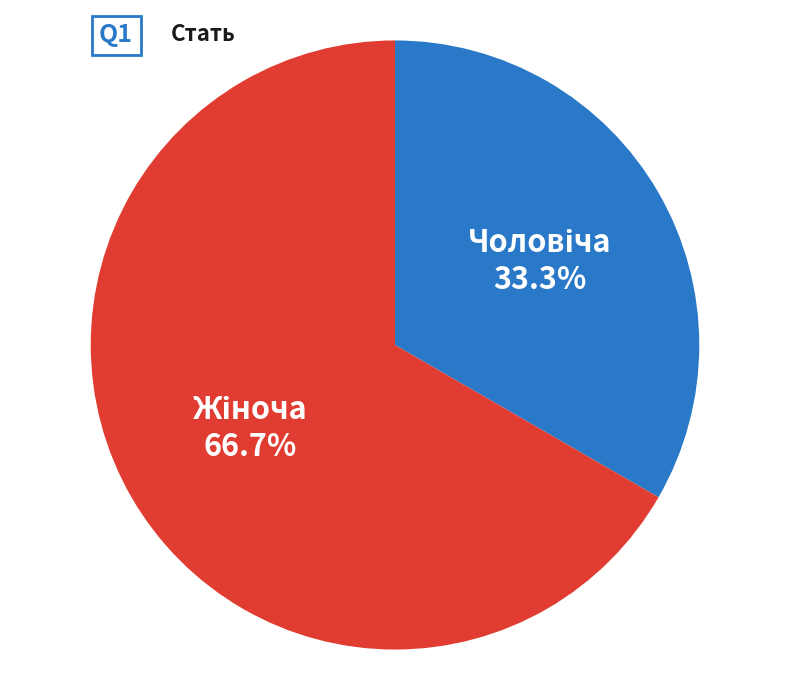

Is there any slice that represents more than half of the pie?

Yes